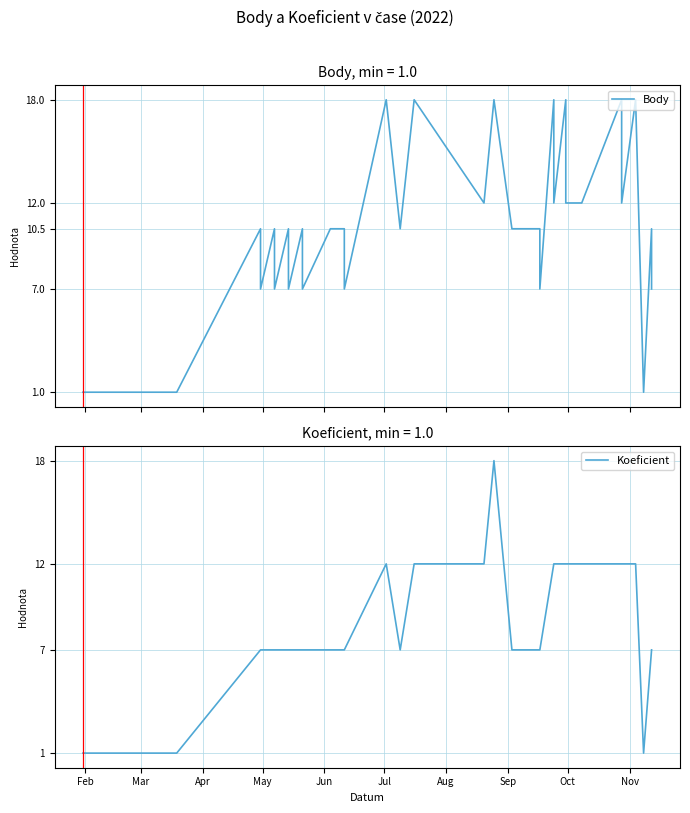

True or false: Body and Koeficient cross at least once.

False